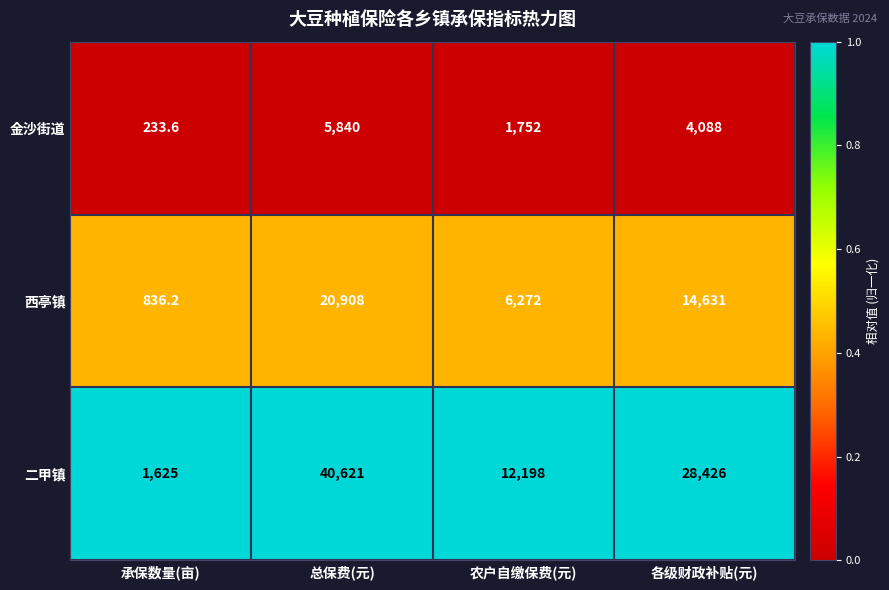

Reading left to right, extract all data points from this chart.

金沙街道: 承保数量(亩)=233.6	总保费(元)=5840.0	农户自缴保费(元)=1752.0	各级财政补贴(元)=4088.0
西亭镇: 承保数量(亩)=836.2	总保费(元)=20908.0	农户自缴保费(元)=6272.0	各级财政补贴(元)=14631.0
二甲镇: 承保数量(亩)=1625.0	总保费(元)=40621.0	农户自缴保费(元)=12198.0	各级财政补贴(元)=28426.0